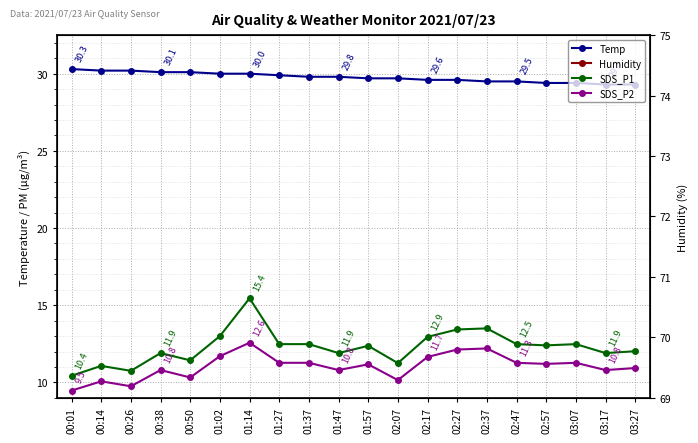

Between 01:02 and 03:07, which series saw the biggest shift?

Temp